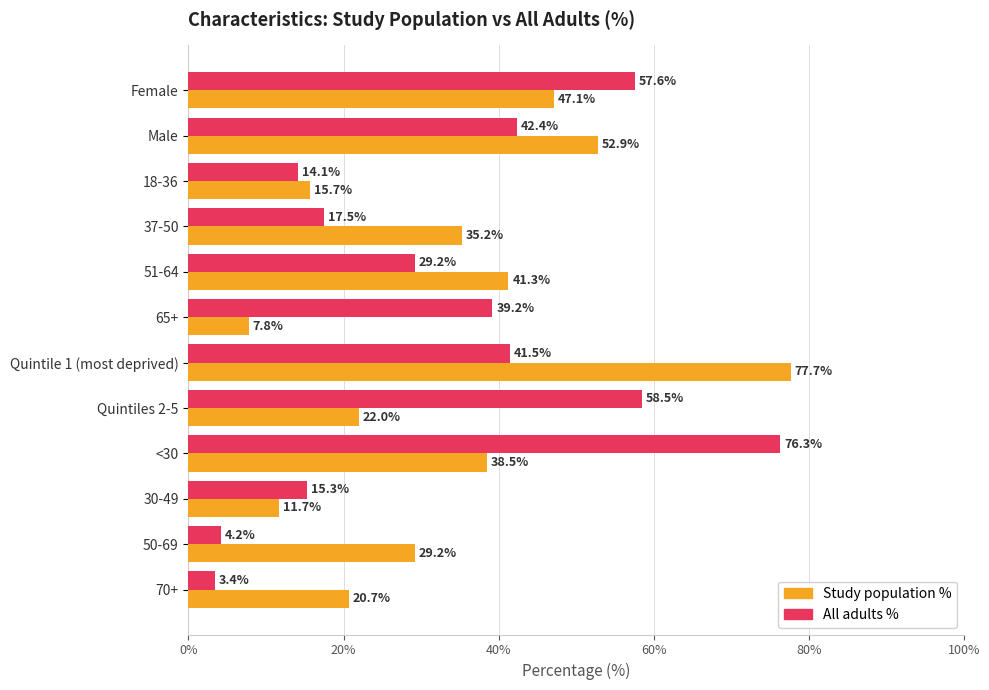

How many data points in All adults % are less than 39?

6